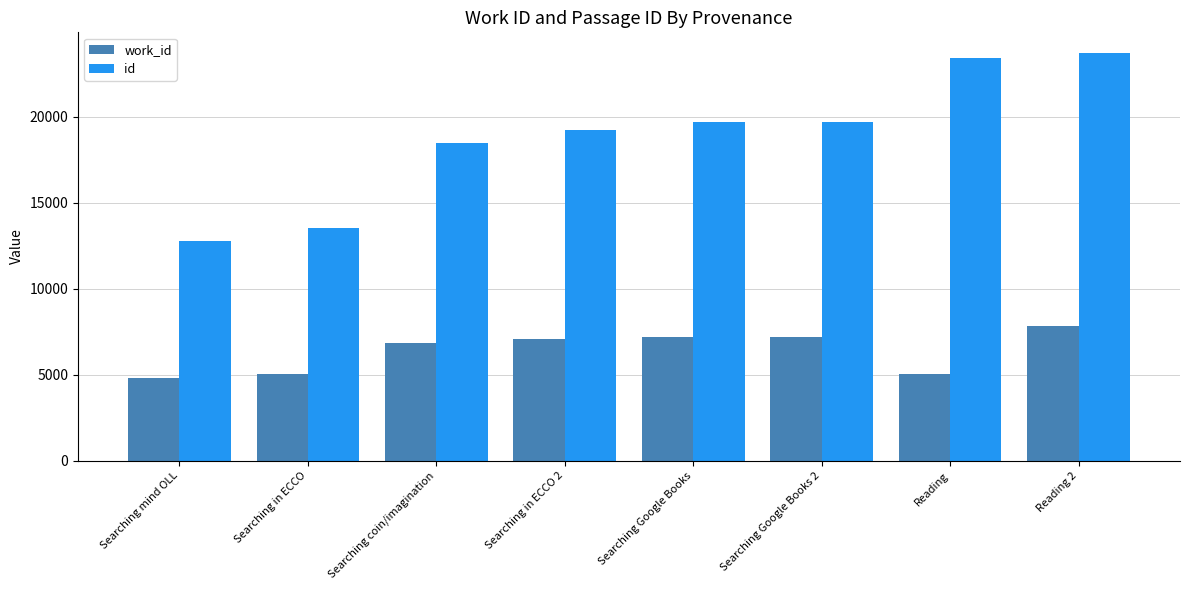

What is the difference between the highest and lowest values at Searching in ECCO?

8495